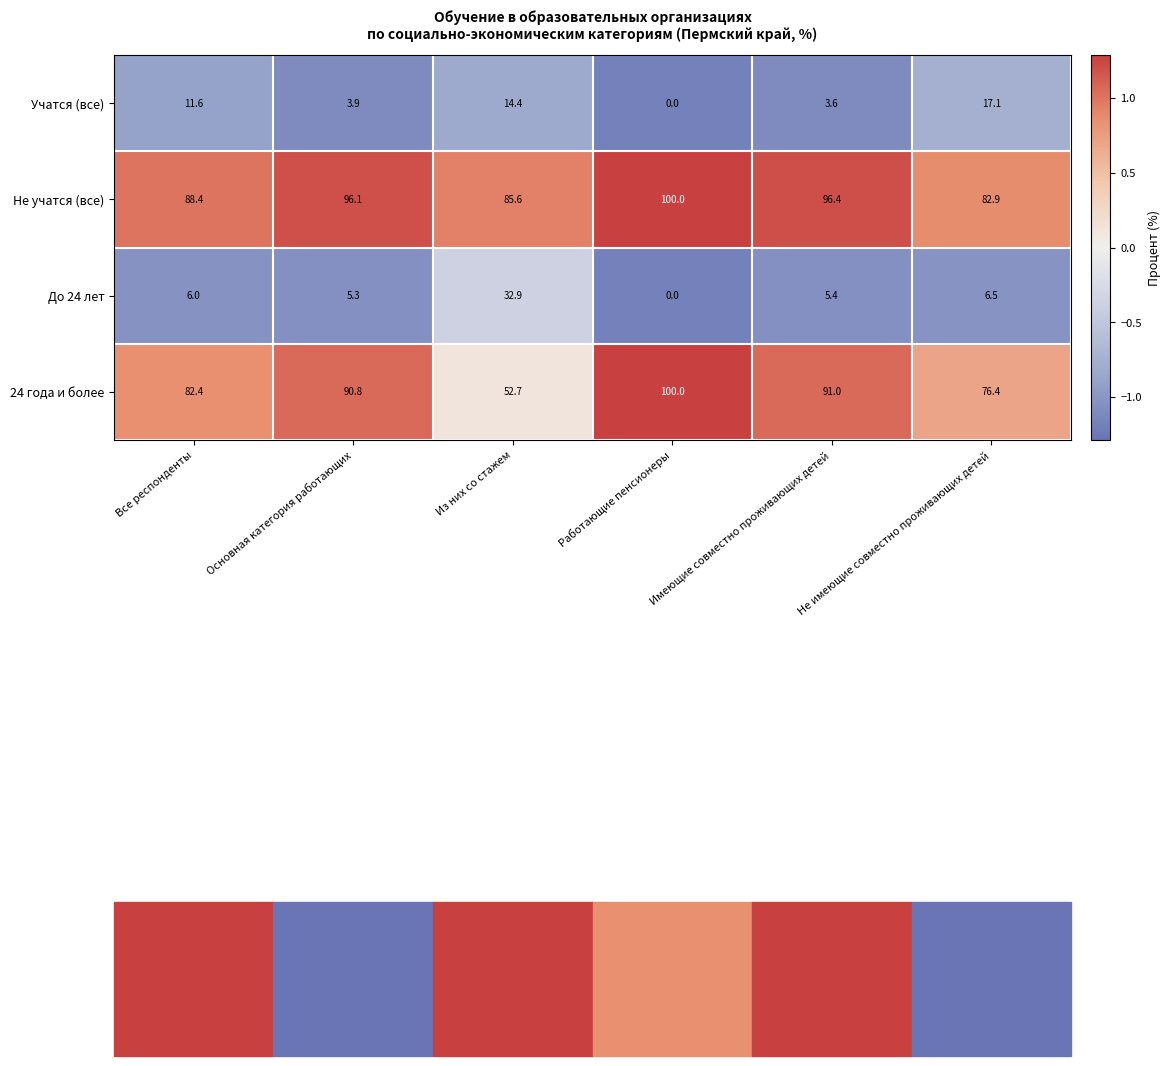

What is the maximum value shown in the chart?

100.0